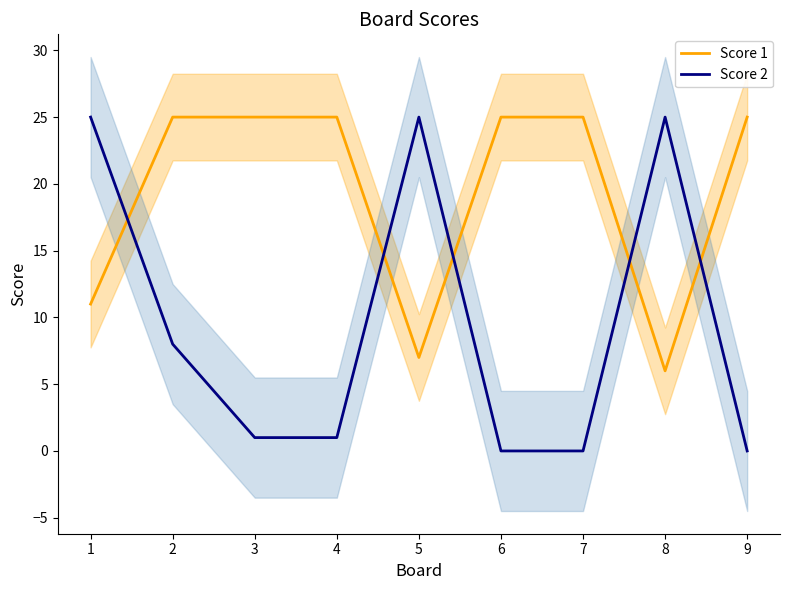

Which category has the lowest value across all series?

6